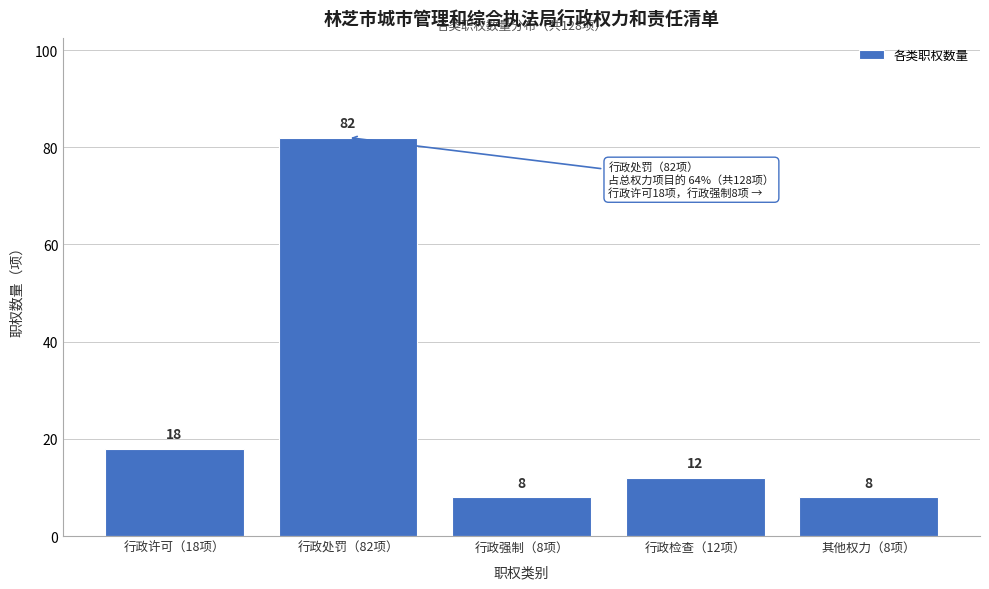

Reading left to right, what are all the values shown in this chart?

18	82	8	12	8